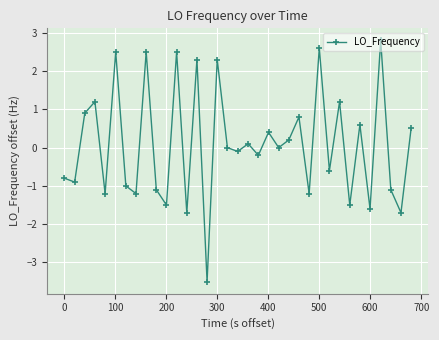

What is the difference between the maximum and minimum values?

6.3